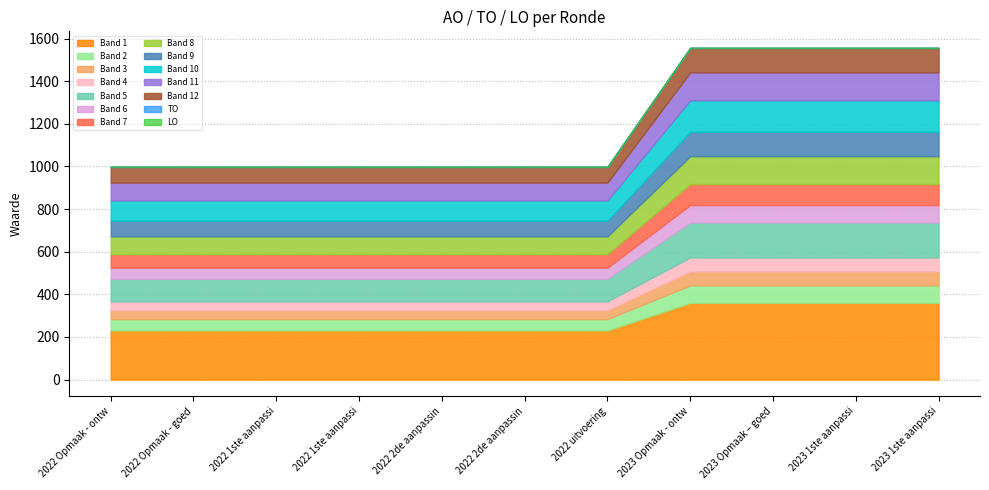

True or false: TO and AO intersect in this chart.

False